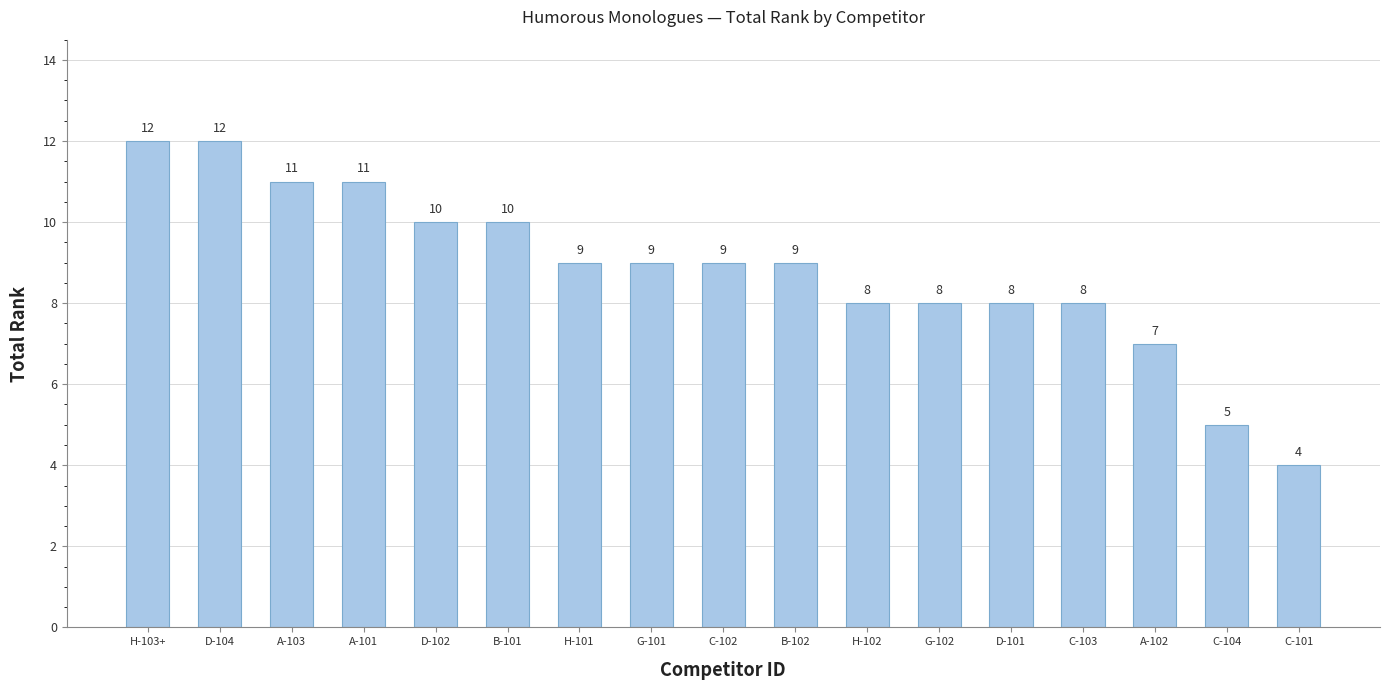

What is the average value?

9